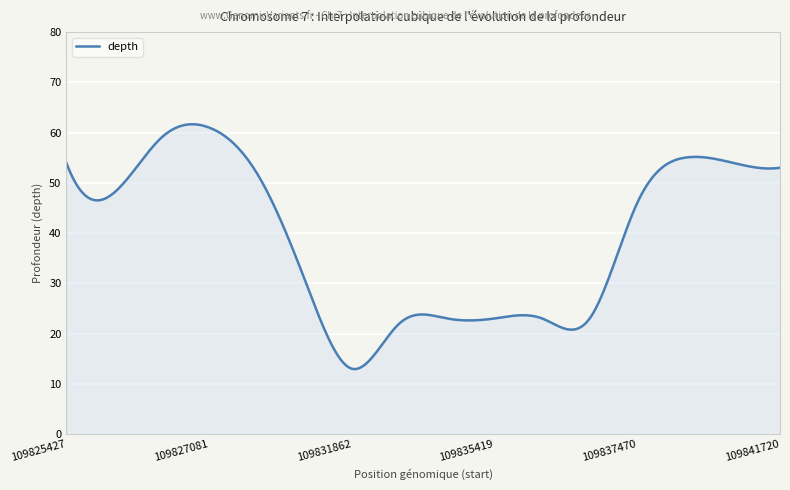

What is the average value?

39.0